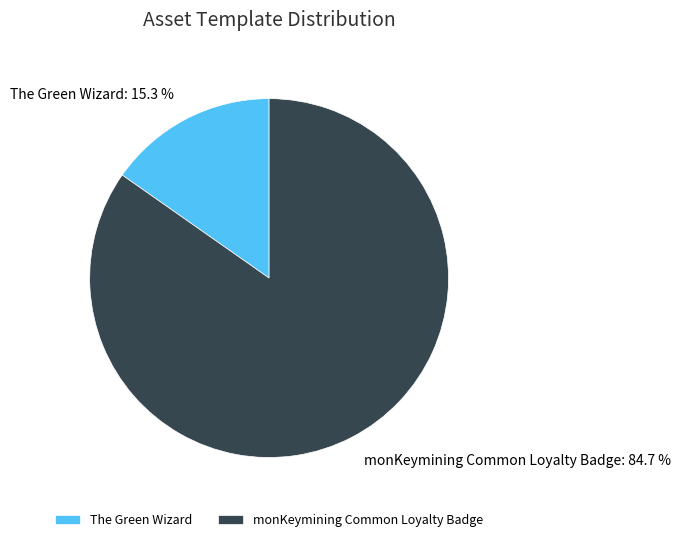

To the nearest percent, what is the average slice percentage?

50%